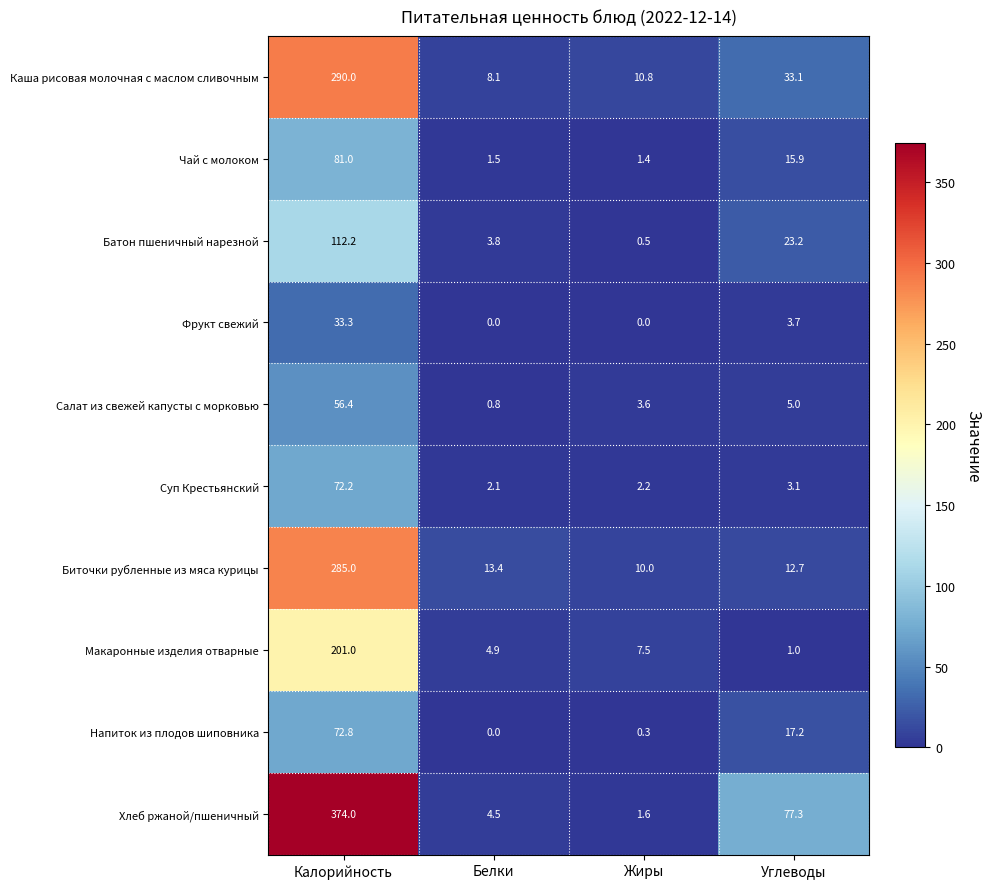

At which label is Батон пшеничный нарезной closest to 56?

Углеводы